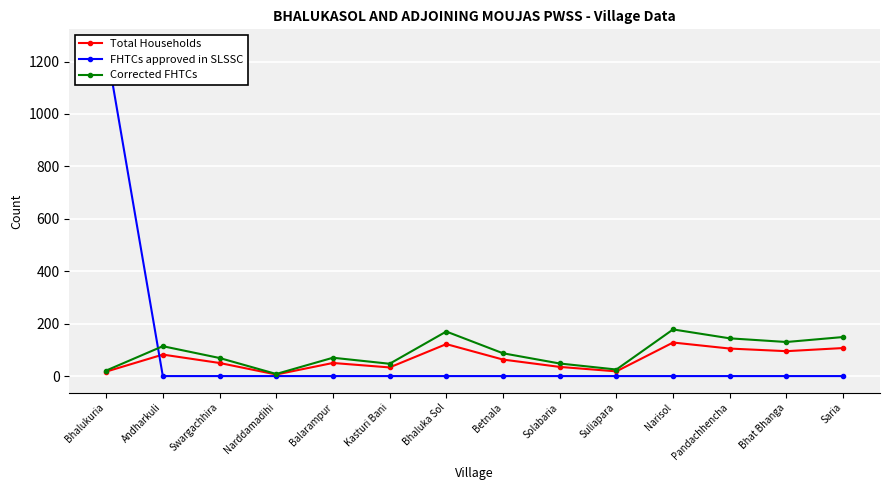

List the labels in order of FHTCs approved in SLSSC value, largest first.

Bhalukuria, Andharkuli, Swargachhira, Narddamadihi, Balarampur, Kasturi Bani, Bhaluka Sol, Betnala, Solabaria, Suliapara, Narisol, Pandachhencha, Bhat Bhanga, Saria